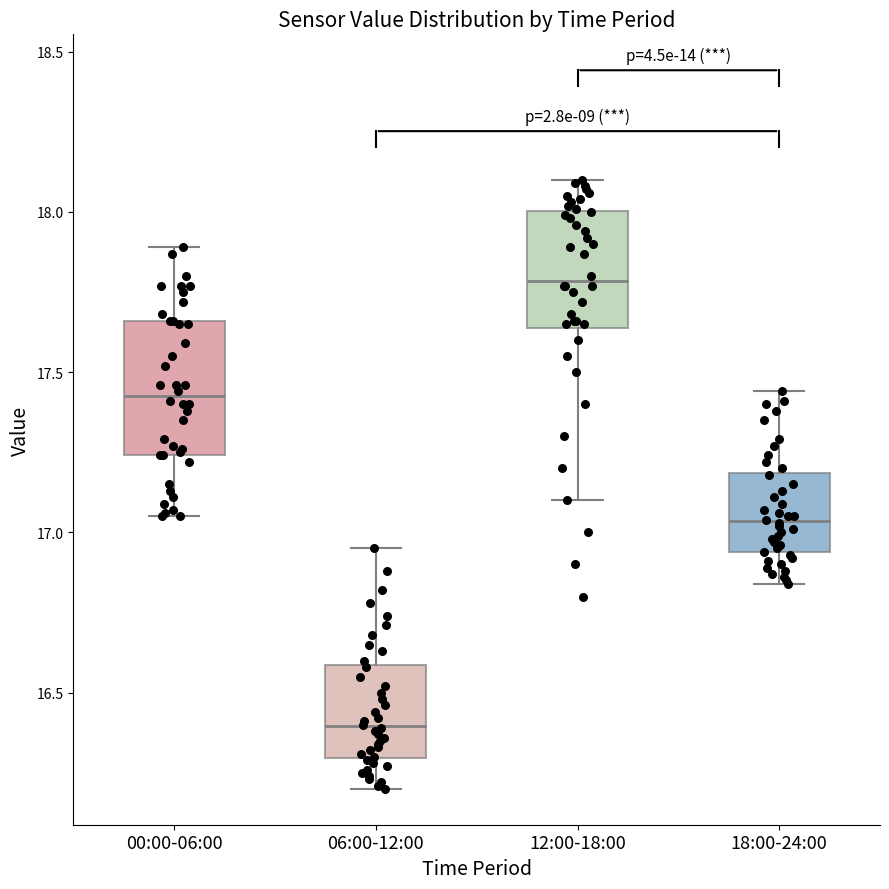

Comparing the boxes themselves (not the whiskers), which one is the tallest?

00:00-06:00